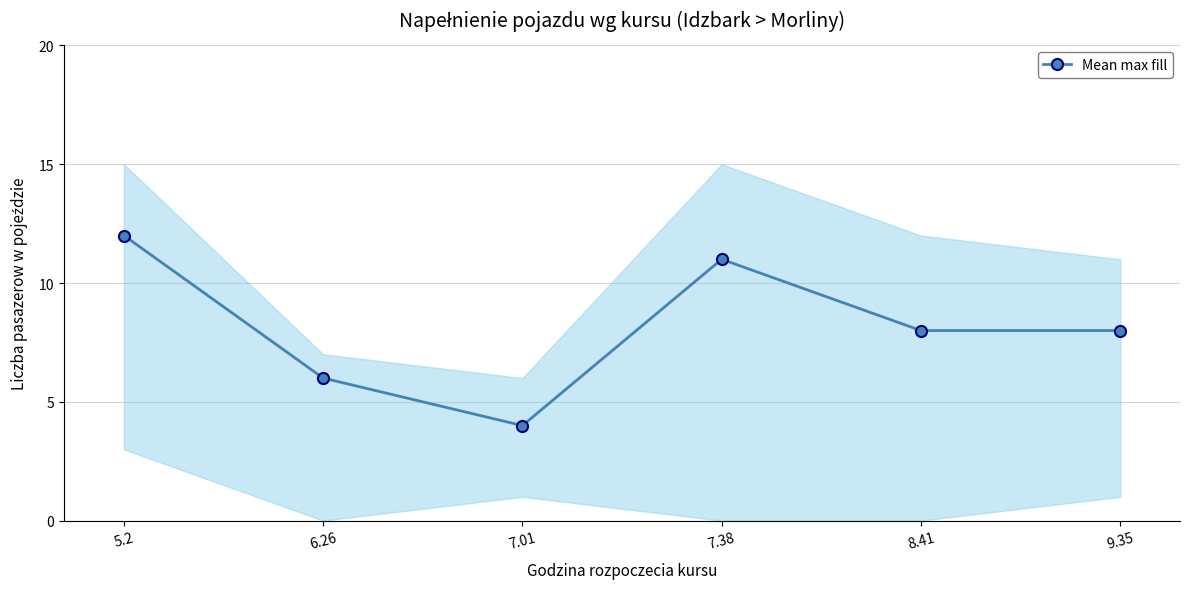

How many categories are shown in the chart?

6